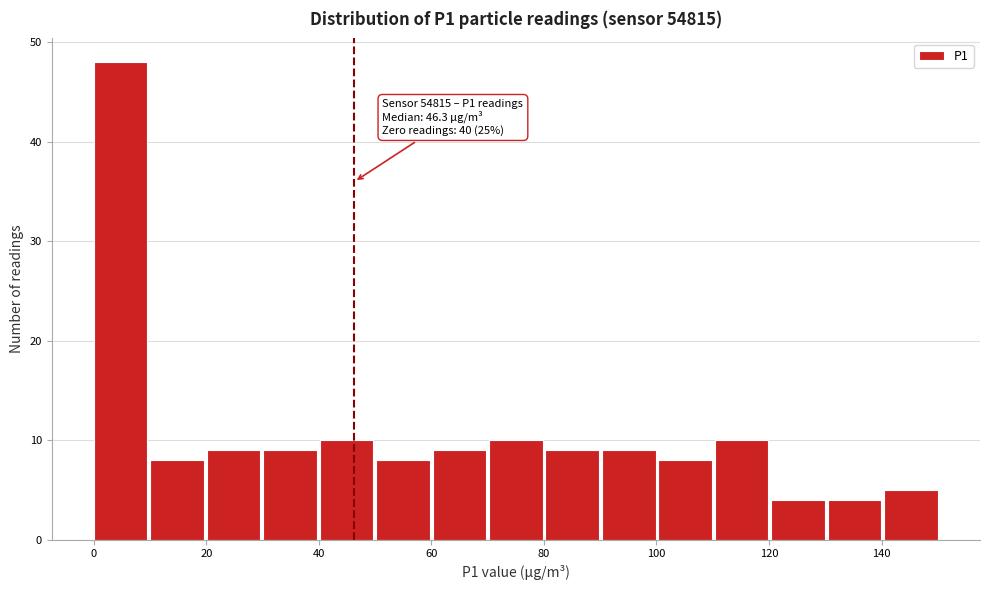

Over which range of the x-axis is the bar tallest?

0 to 10